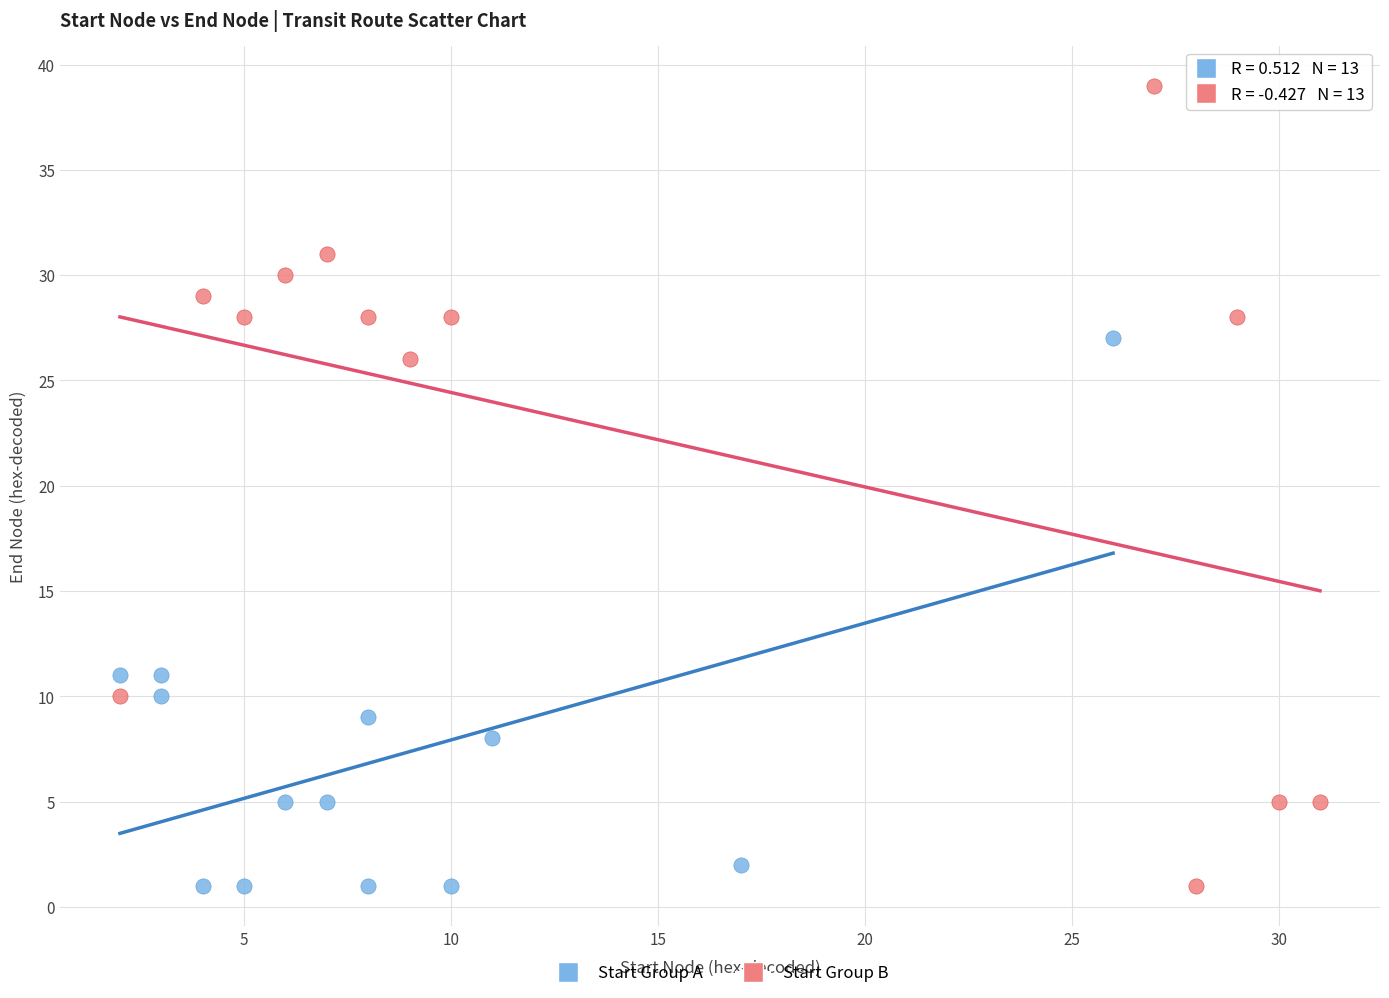

What are all the series names shown in the legend?

Start Group A, Start Group B